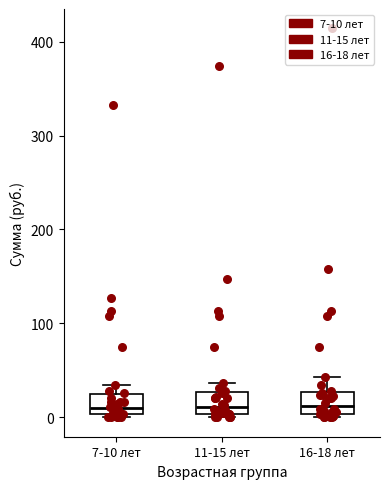

Reading left to right, read every box against the y-axis: the position of its median line, the range the box covers, and the ends of its whiskers. The values are not printed on the chart, so give them approximately, as read against the axis.

7-10 лет: median 10, box 0 to 20, whiskers 0 (just below the box's lower edge) to 30
11-15 лет: median 10, box 0 to 30, whiskers 0 (just below the box's lower edge) to 40
16-18 лет: median 10, box 0 to 30, whiskers 0 (just below the box's lower edge) to 40